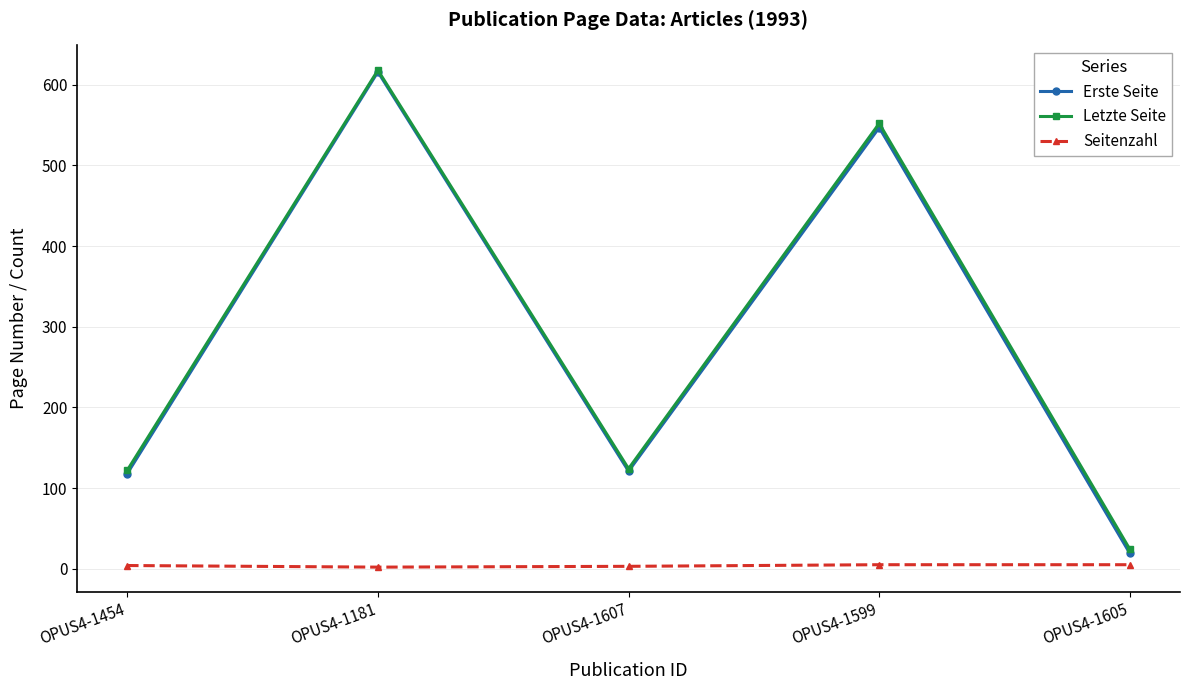

What is the spread (max minus min) of values at OPUS4-1181?

616